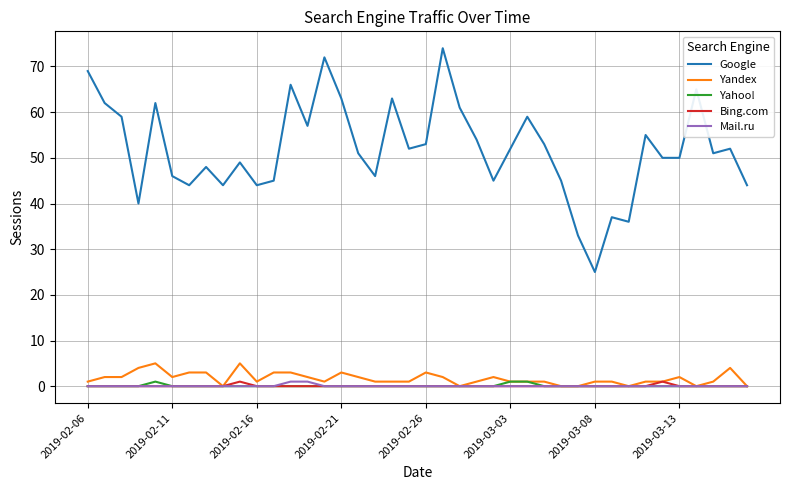

What is the sum of all Bing.com values?

2